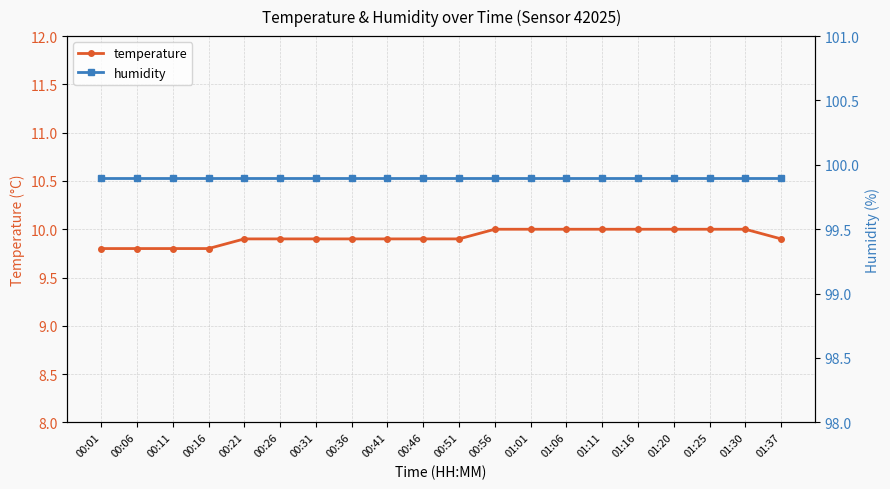

The value of temperature at 00:06 is 9.8. True or false?

True